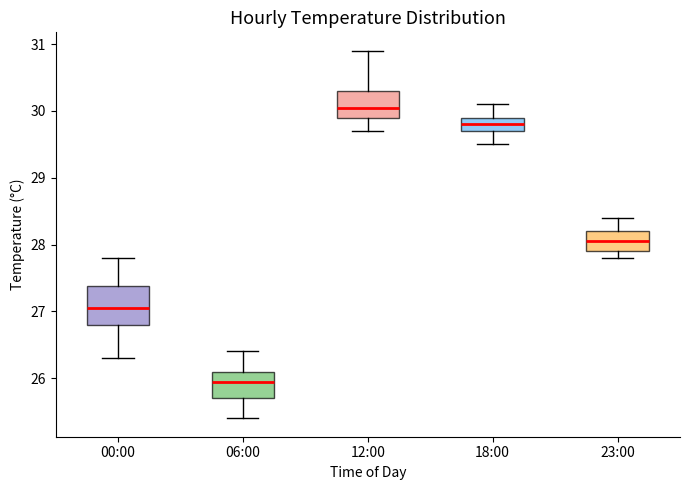

Reading left to right, transcribe this box plot: for each box, give where its median line is, the range the box spans, and where its two whiskers end, as read against the y-axis. The values are not printed on the chart, so give them approximately, as read against the axis.

00:00: median 27.1, box 26.8 to 27.4, whiskers 26.3 to 27.8
06:00: median 26.0, box 25.7 to 26.1, whiskers 25.4 to 26.4
12:00: median 30.1, box 29.9 to 30.3, whiskers 29.7 to 30.9
18:00: median 29.8, box 29.7 to 29.9, whiskers 29.5 to 30.1
23:00: median 28.1, box 27.9 to 28.2, whiskers 27.8 to 28.4